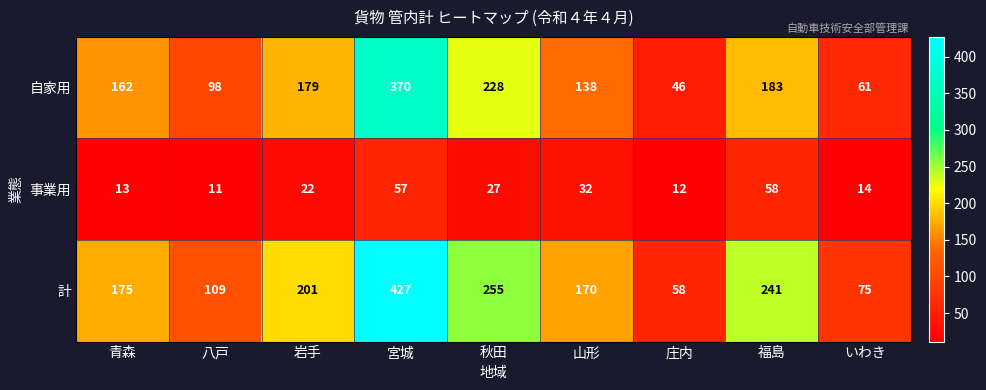

How many data points does each series have?

9